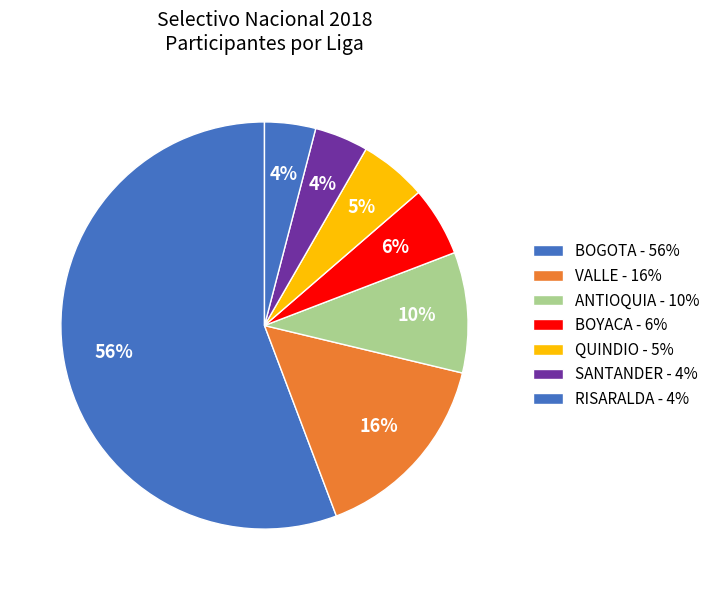

Count the number of slices in the pie.

7